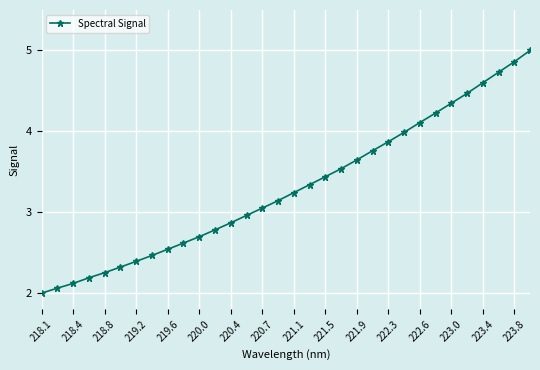

What is the greatest value displayed?

5.0